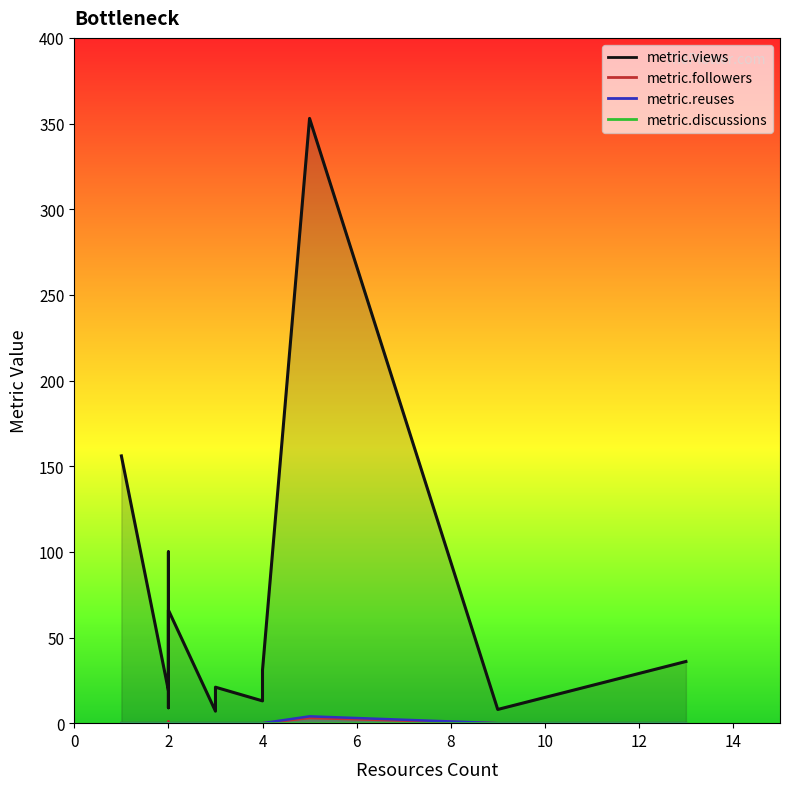

At which label is metric.views closest to 180?

1